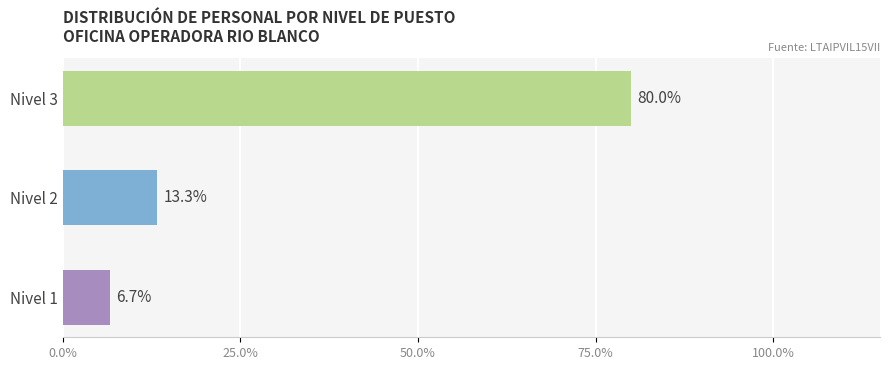

What is the minimum value shown in the chart?

6.7